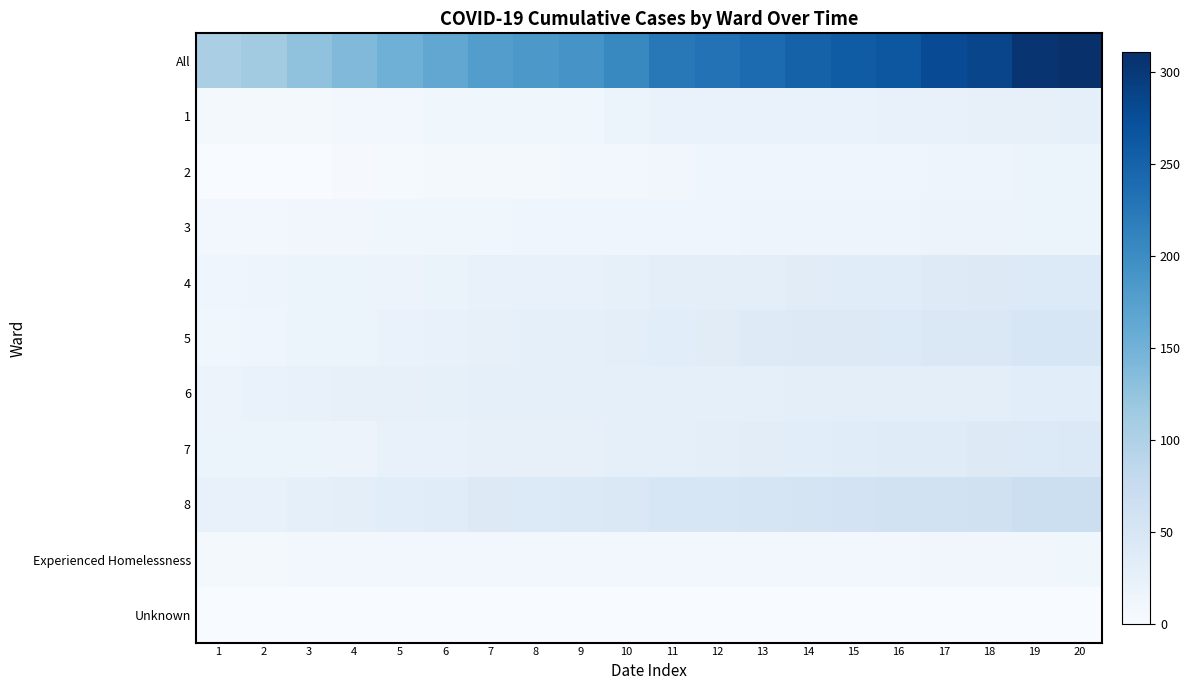

Which category has the lowest value across all series?

1